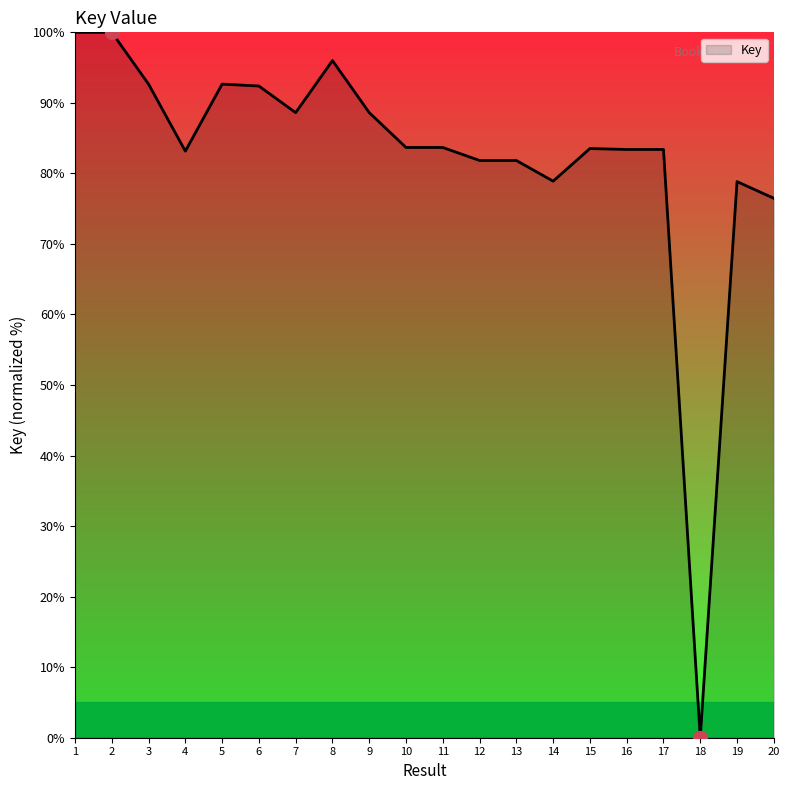

Approximately how many times larger is the value at 3 compared to 12?

1.1